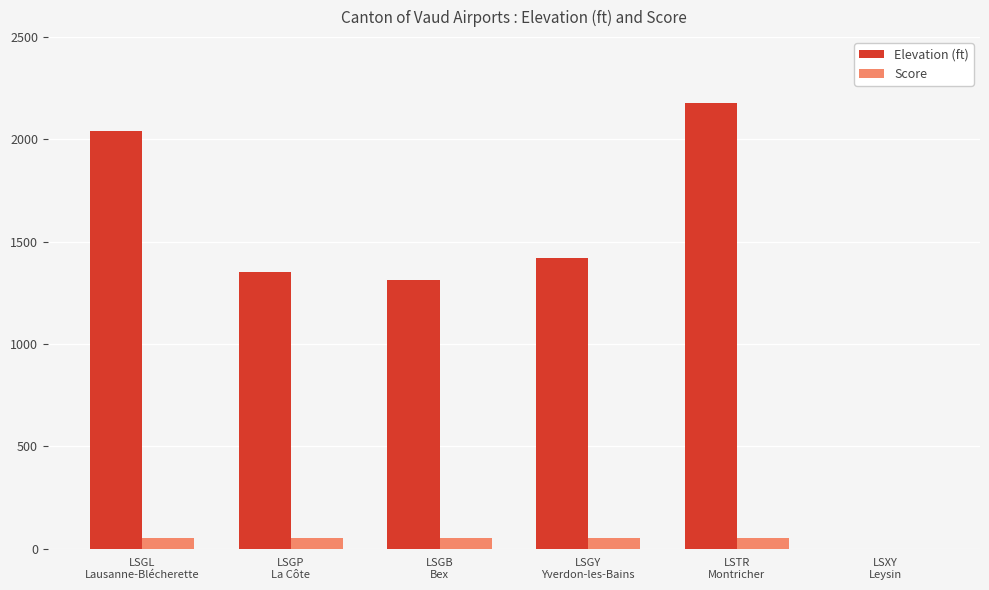

How many series are shown in this chart?

2